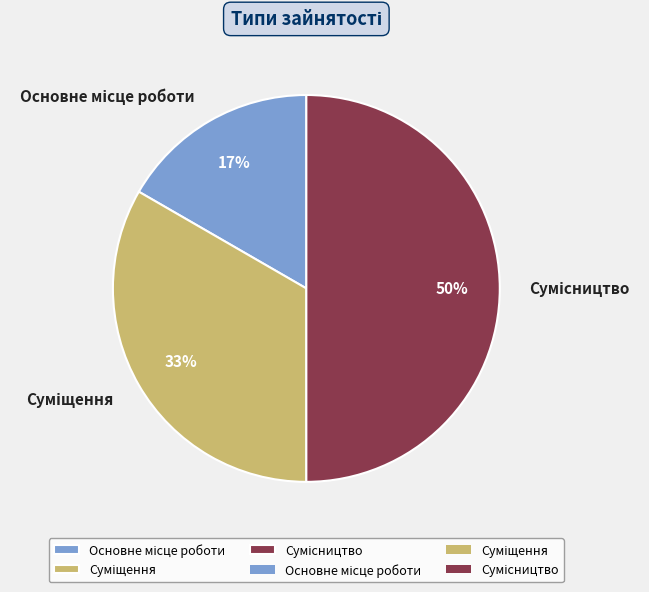

To the nearest percent, what is the average slice percentage?

33%